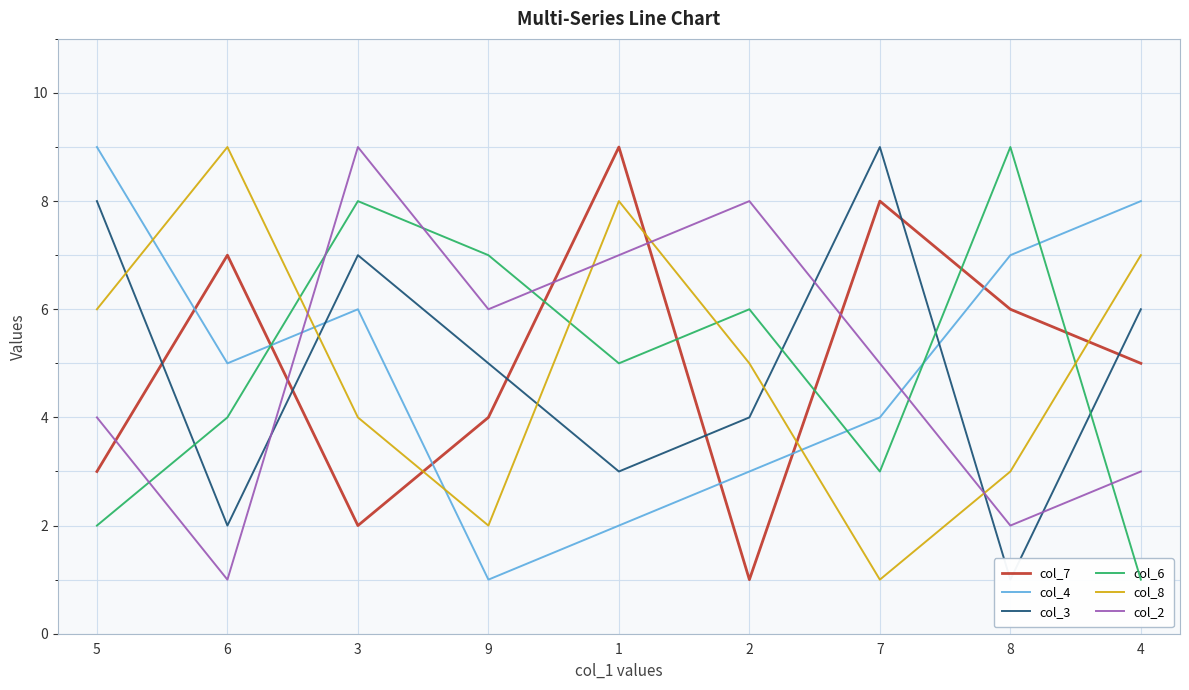

What position from the left is 2?

6